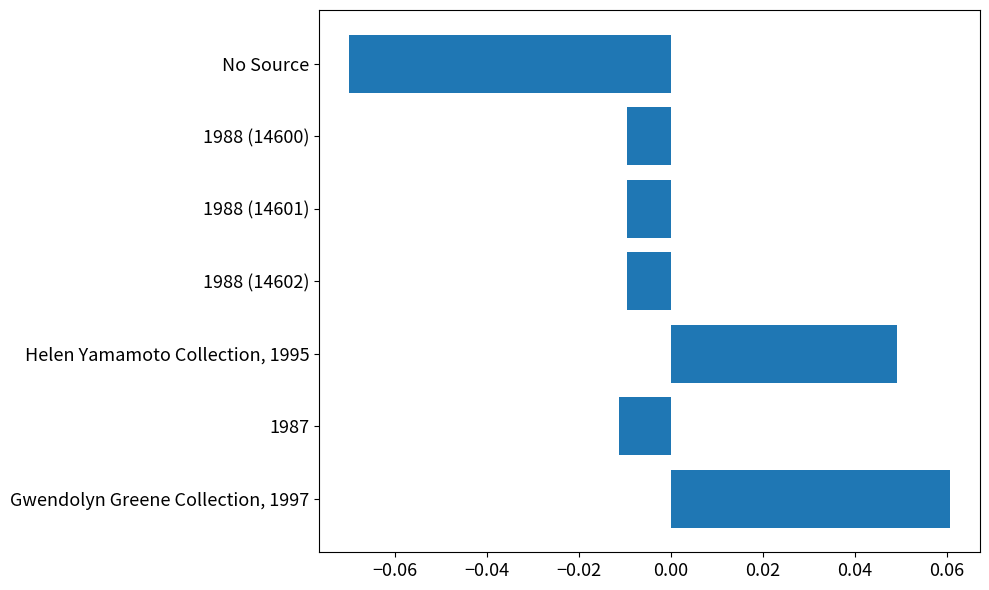

How many values are below 0?

5